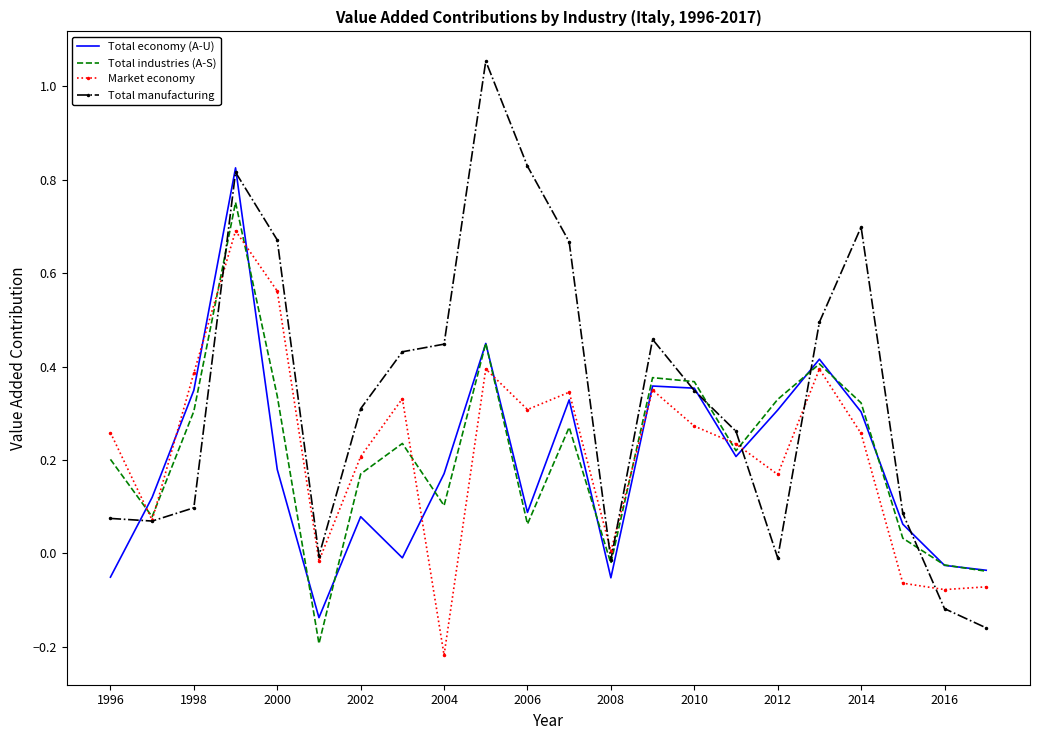

Rank the series by their maximum value, from lowest to highest.

Market economy, Total industries (A-S), Total economy (A-U), Total manufacturing